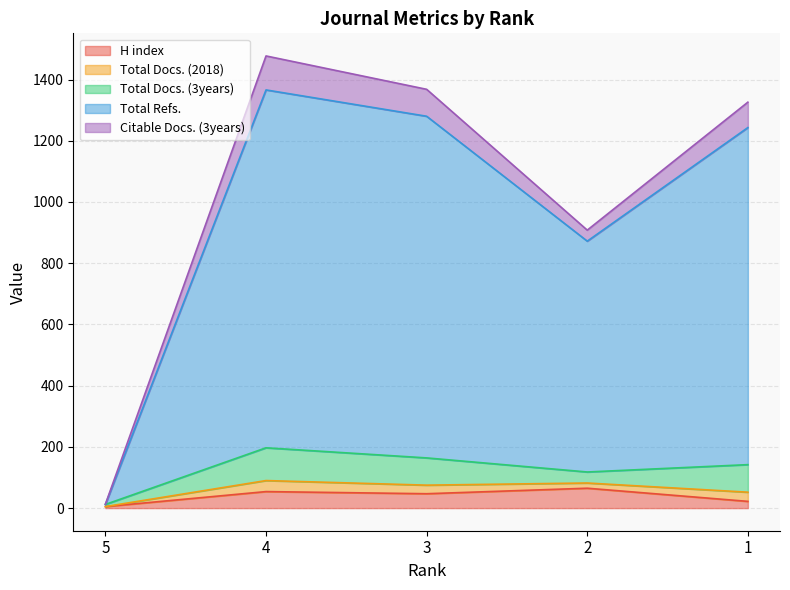

Is it true that Total Refs. equals 857 at 4?

False